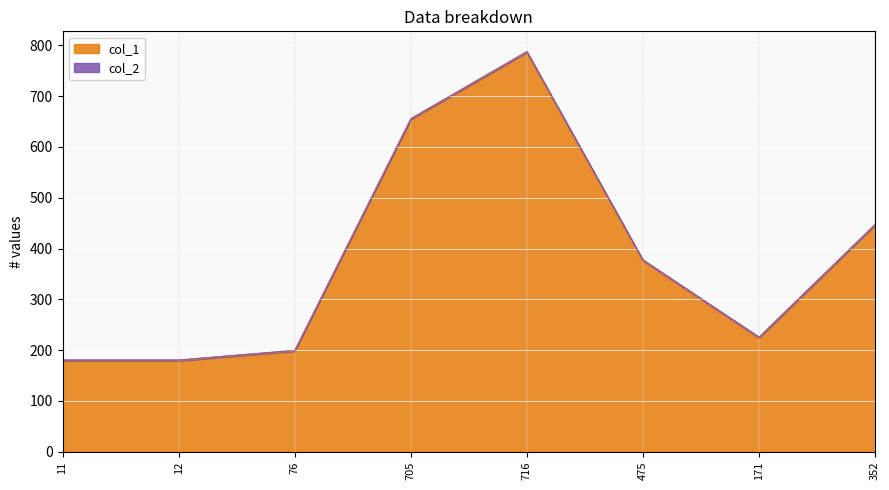

What is the minimum value shown in the chart?

179